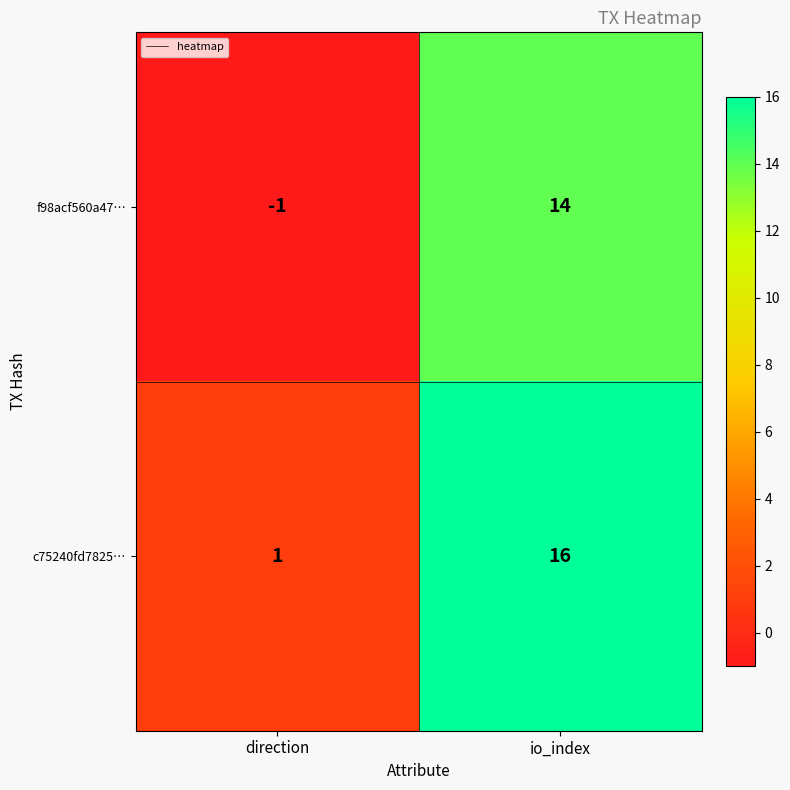

Reading right to left, transcribe all the data shown in this chart.

f98acf560a47…: 14	-1
c75240fd7825…: 16	1